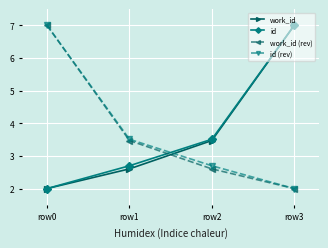

What is the difference between the work_id (rev) values at row2 and row1?

0.9